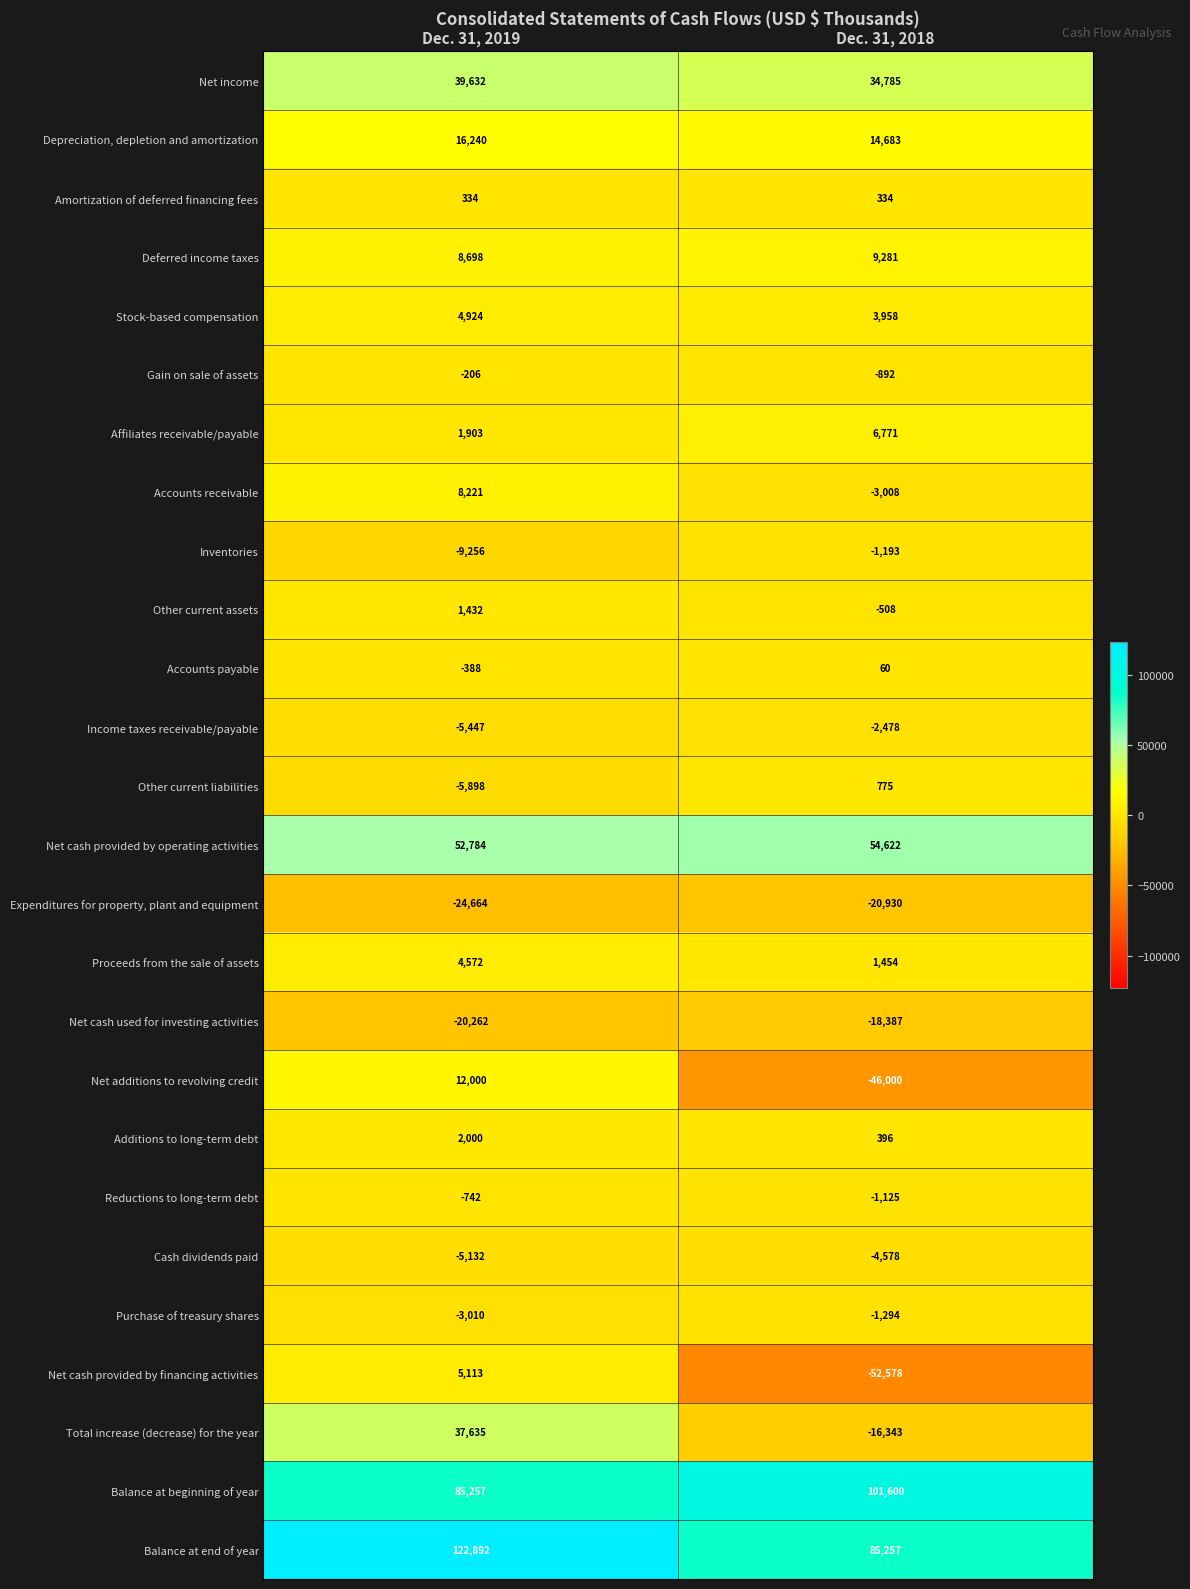

What is the sum of all Accounts payable values?

-328